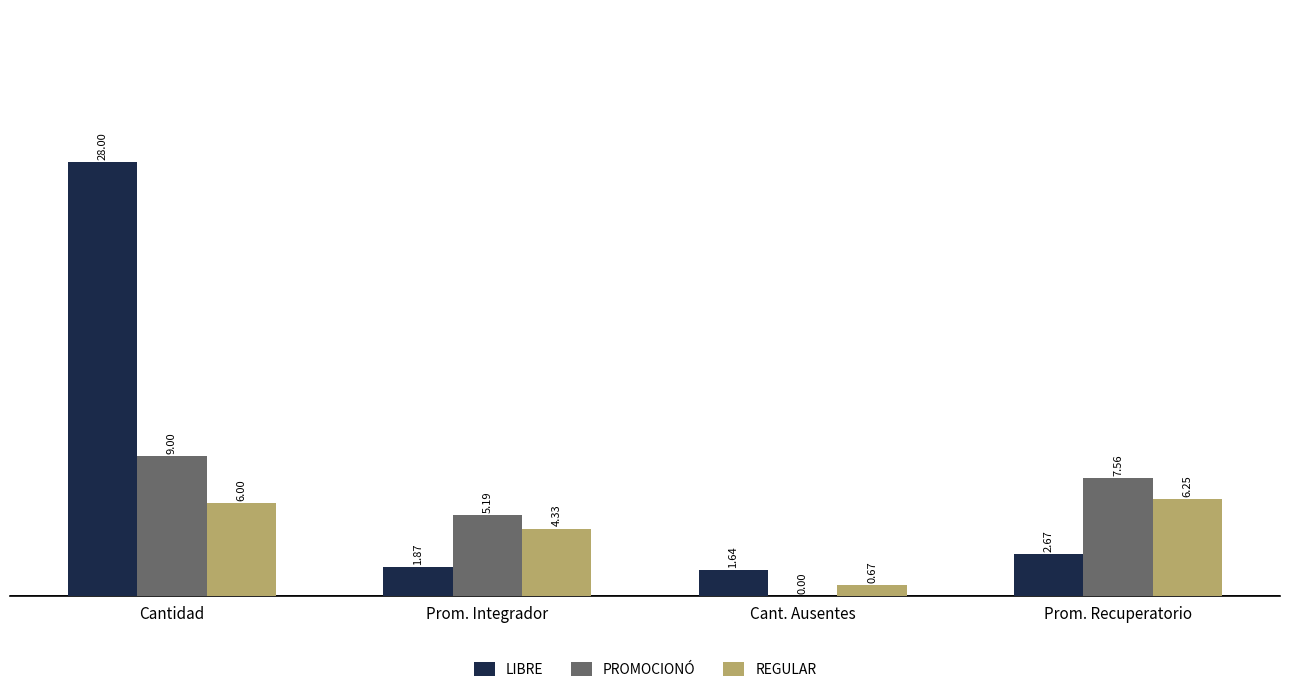

How many distinct data groups are displayed?

3